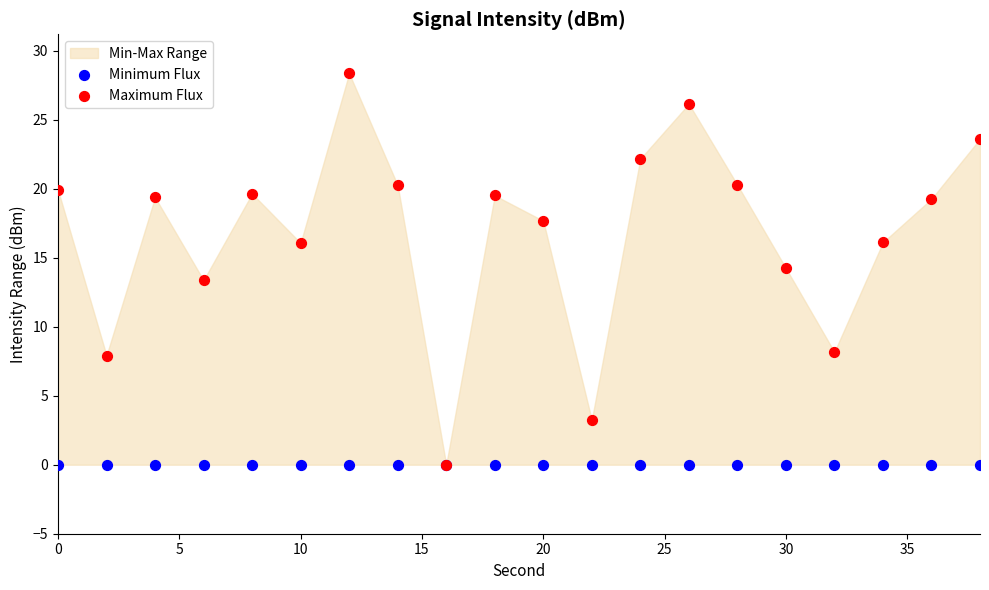

What are all the series names shown in the legend?

Minimum Flux, Maximum Flux